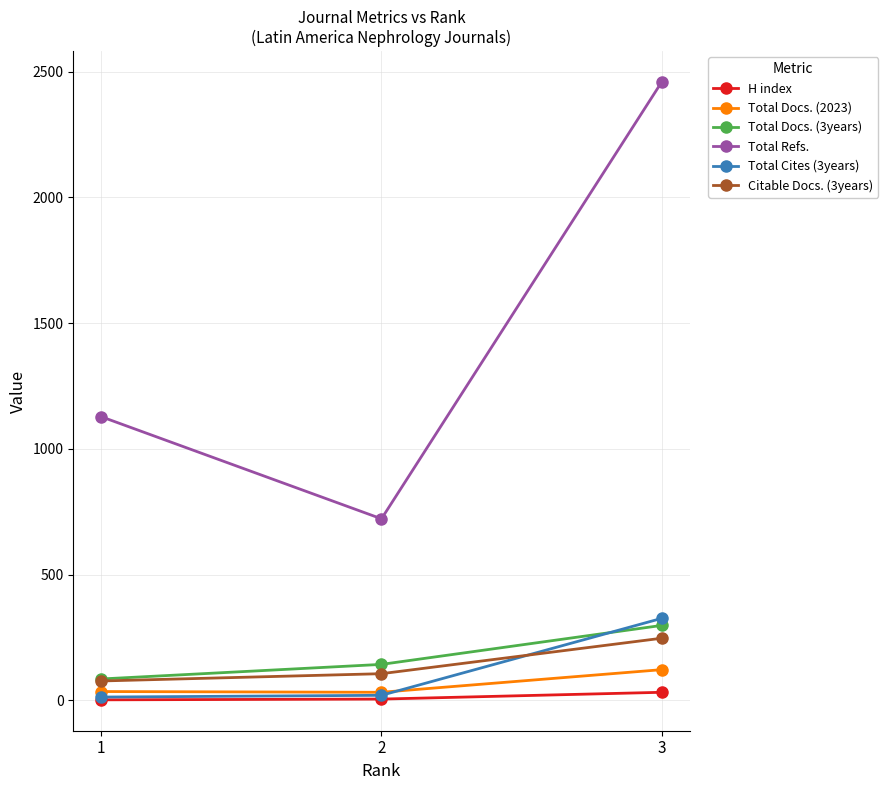

Which series has the widest spread of values?

Total Refs.